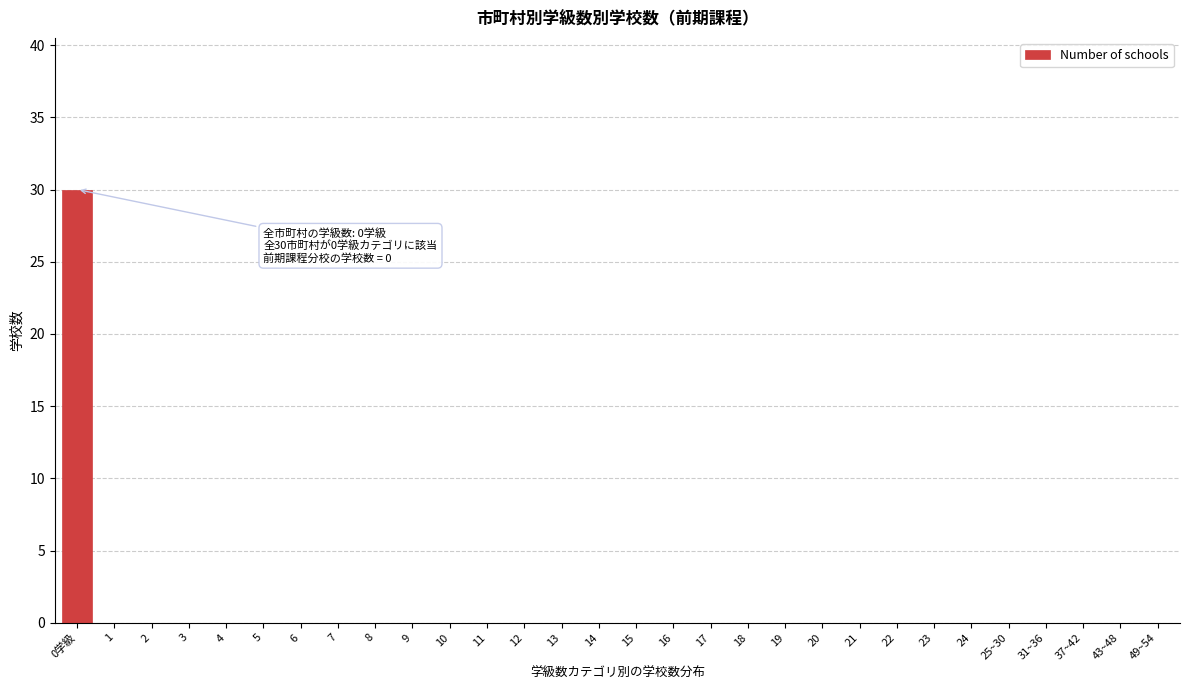

Reading right to left, list all the values displayed in this chart.

49~54=0	43~48=0	37~42=0	31~36=0	25~30=0	24=0	23=0	22=0	21=0	20=0	19=0	18=0	17=0	16=0	15=0	14=0	13=0	12=0	11=0	10=0	9=0	8=0	7=0	6=0	5=0	4=0	3=0	2=0	1=0	0学級=30